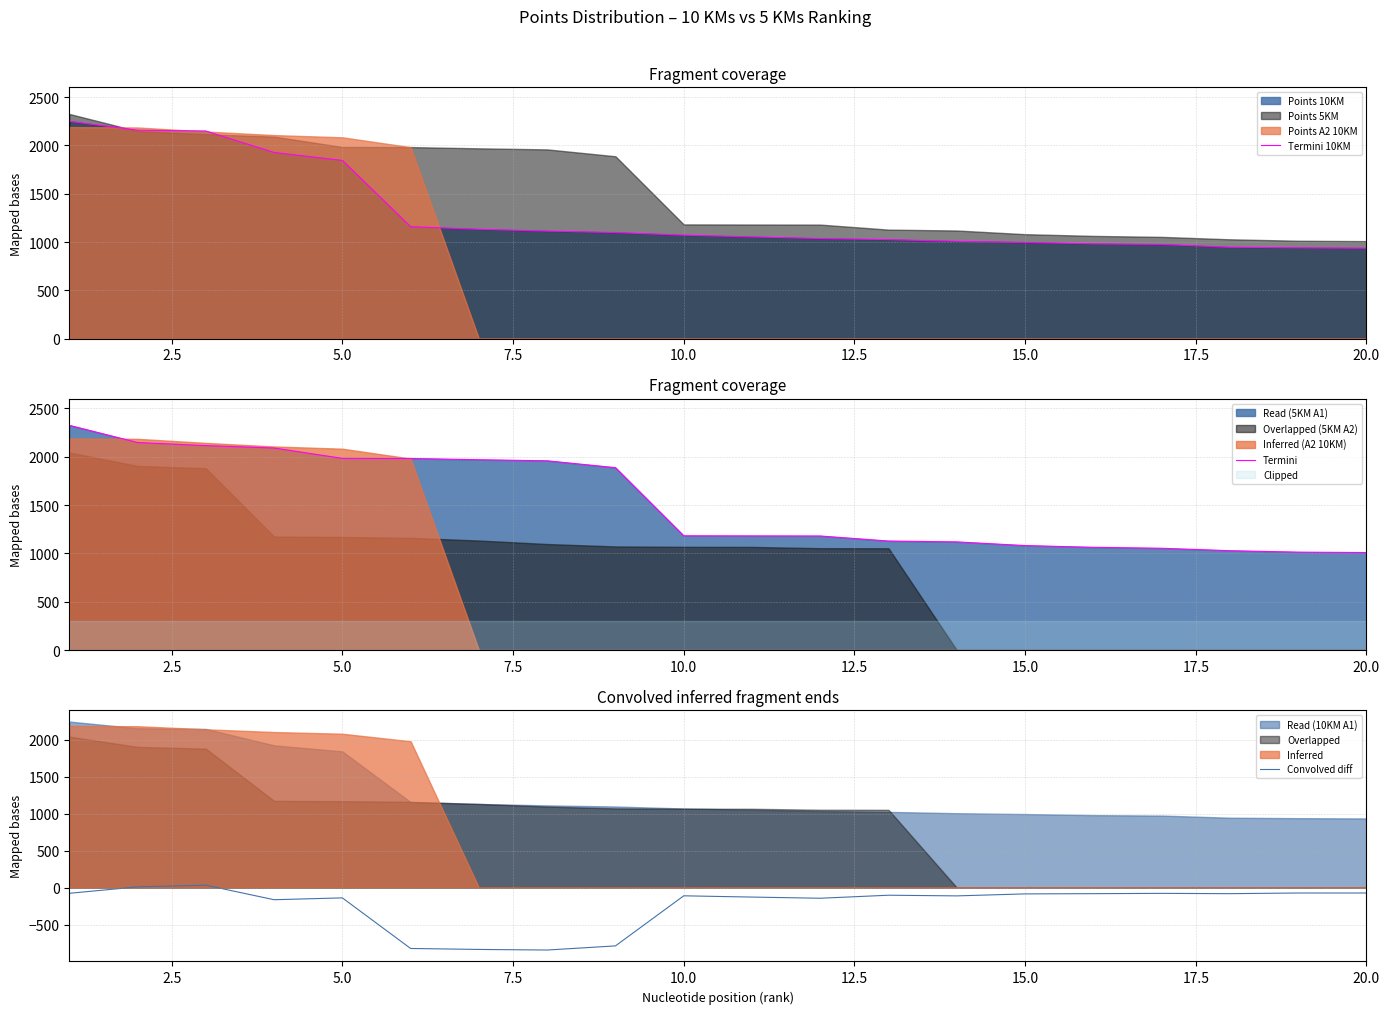

Reading right to left, transcribe all the data shown in this chart.

Termini 10KM: 936	940	946	975	981	996	1007	1025	1036	1053	1071	1098	1113	1132	1158	1844	1926	2148	2157	2248
Termini: 1009	1013	1028	1053	1063	1081	1119	1128	1180	1181	1182	1887	1958	1969	1982	1983	2090	2115	2147	2325
Convolved diff: -73	-73	-82	-78	-82	-85	-112	-103	-144	-128	-111	-789	-845	-837	-824	-139	-164	33	10	-77